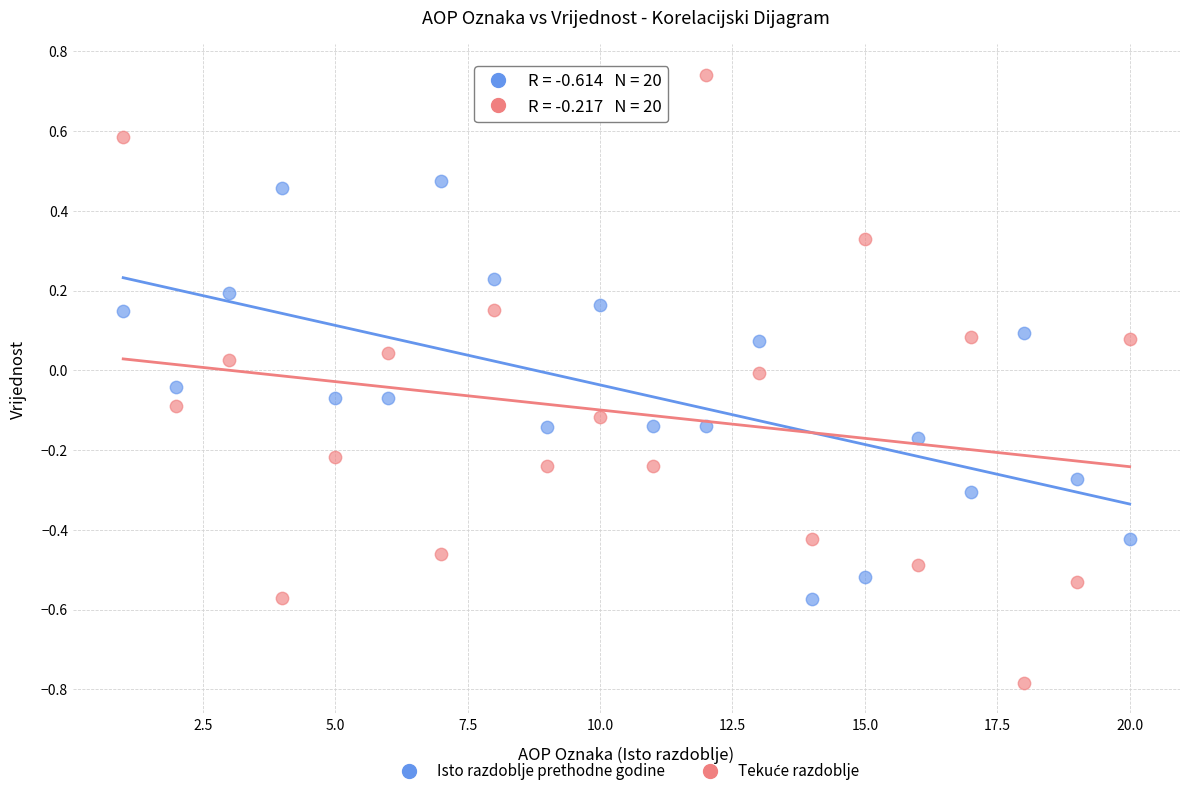

What is the X range (max minus min) for the scatter plot?

19.0